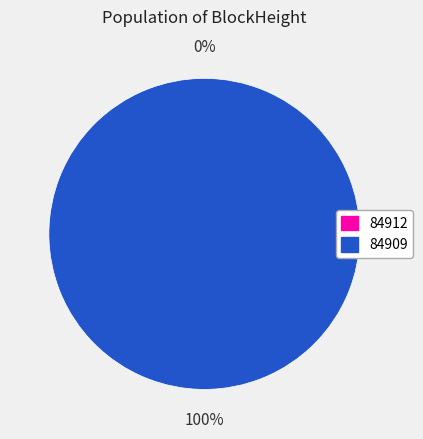

What is the largest slice in the pie chart?

84909